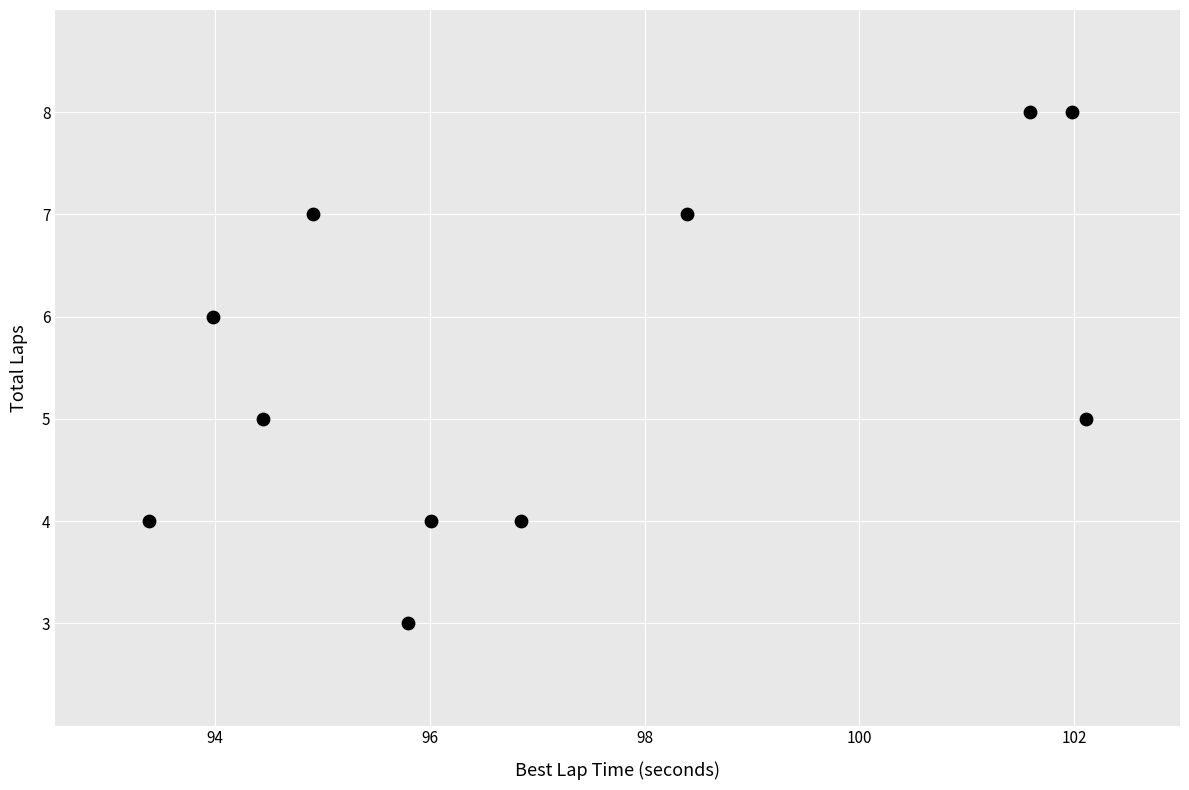

What is the range of Y values (max minus min)?

5